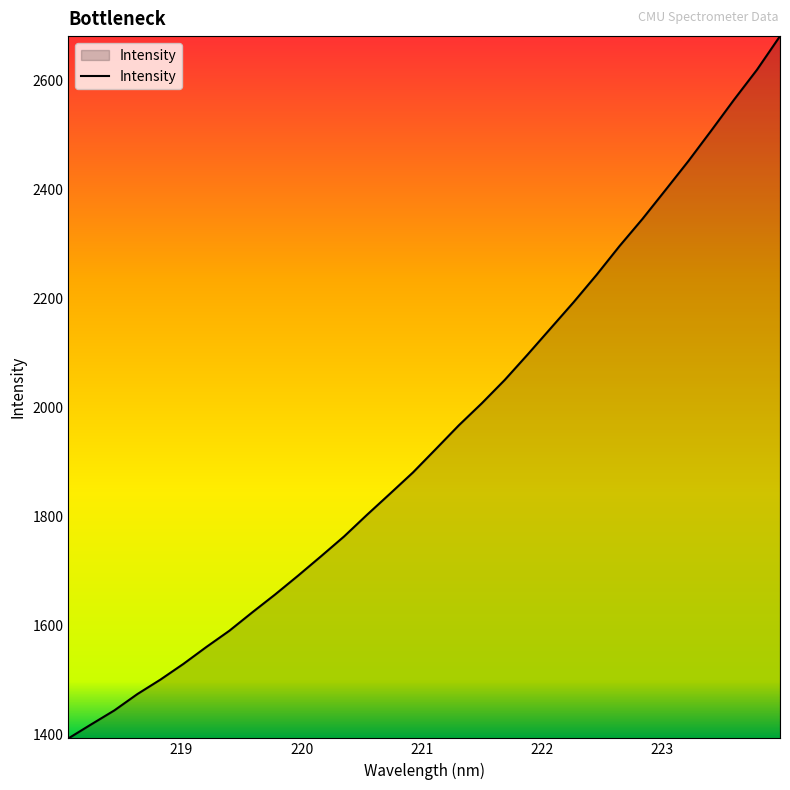

What is the maximum value shown in the chart?

2680.9